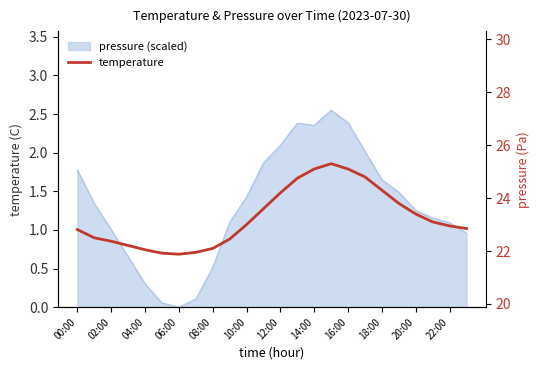

What is the average value?

23.3